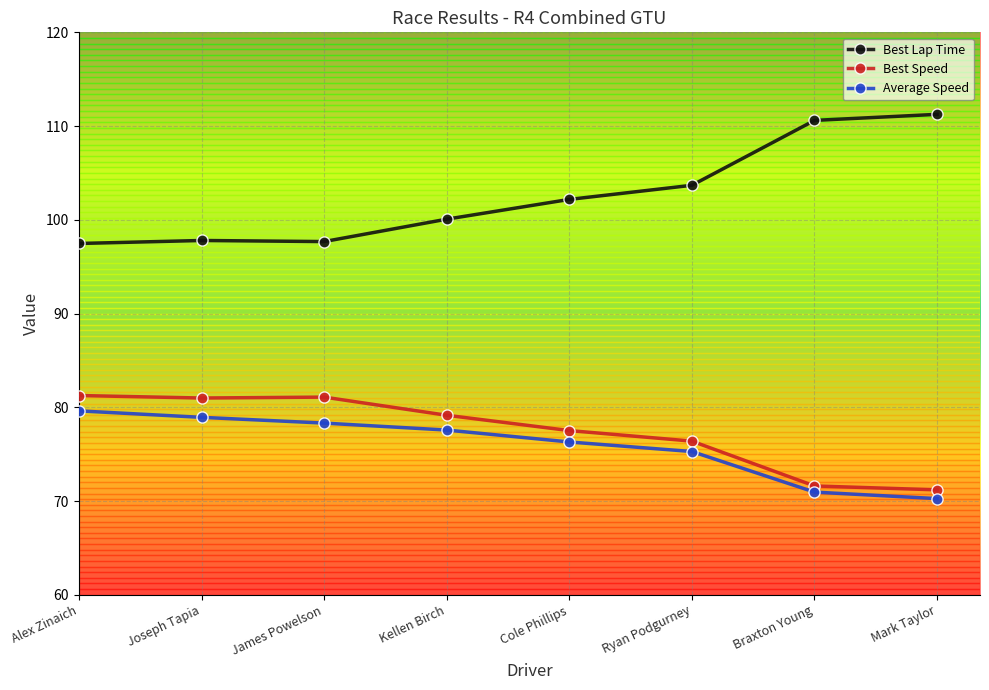

What are all the series names shown in the legend?

Best Lap Time, Best Speed, Average Speed